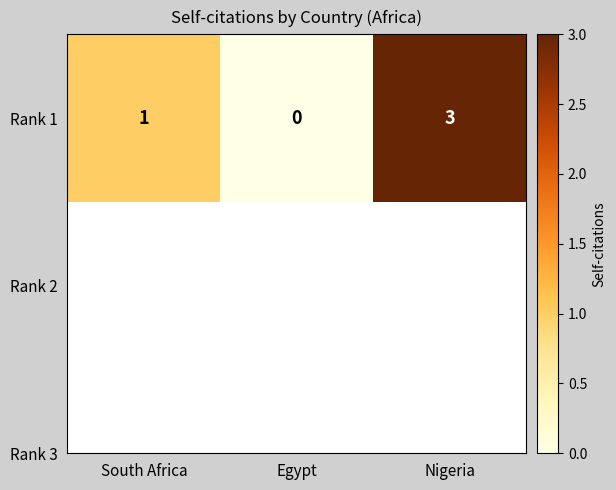

What is the sum of all values?

4